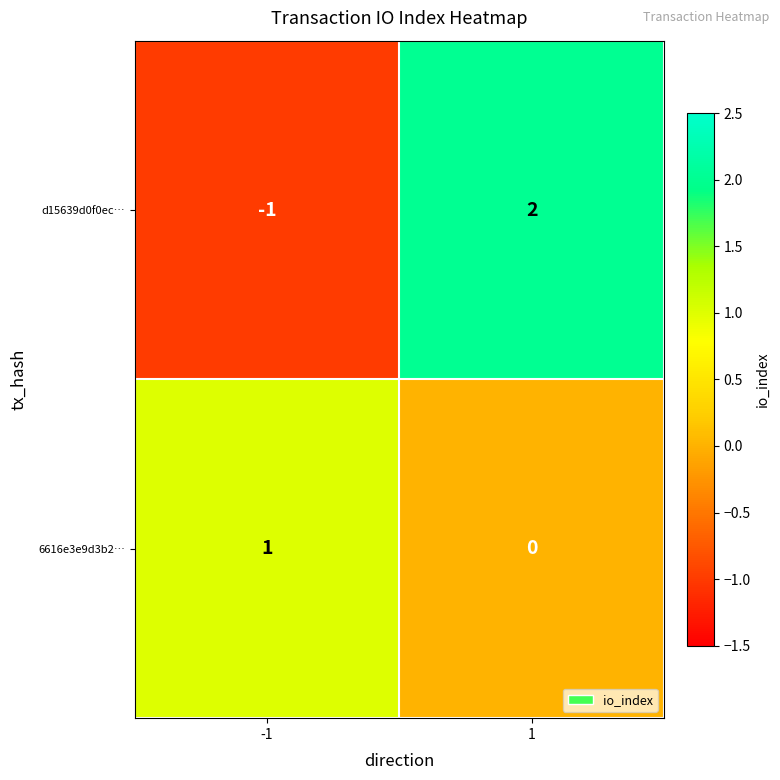

At which category does the chart reach its peak across all series?

1